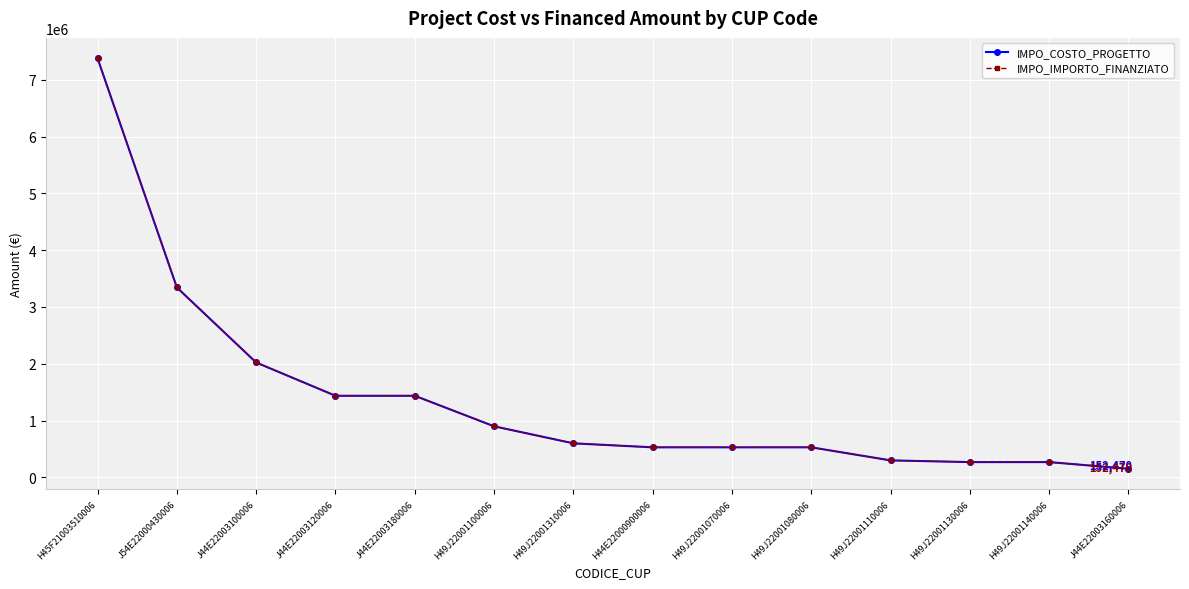

List the series in order of their peak value, highest first.

IMPO_COSTO_PROGETTO, IMPO_IMPORTO_FINANZIATO